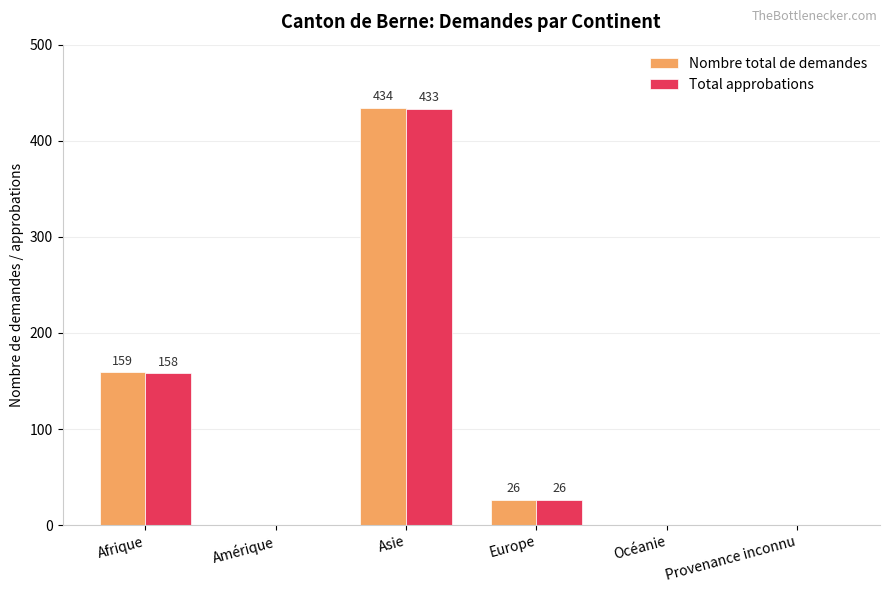

Which series has the largest total across all categories?

Nombre total de demandes